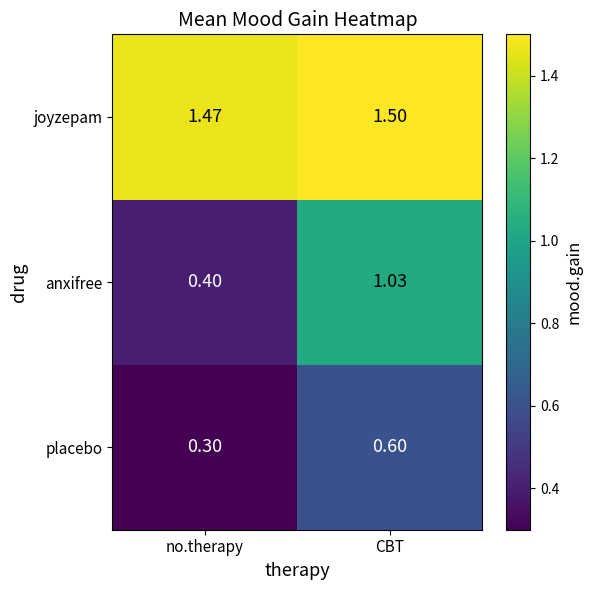

Rank the series at no.therapy from highest to lowest value.

joyzepam, anxifree, placebo